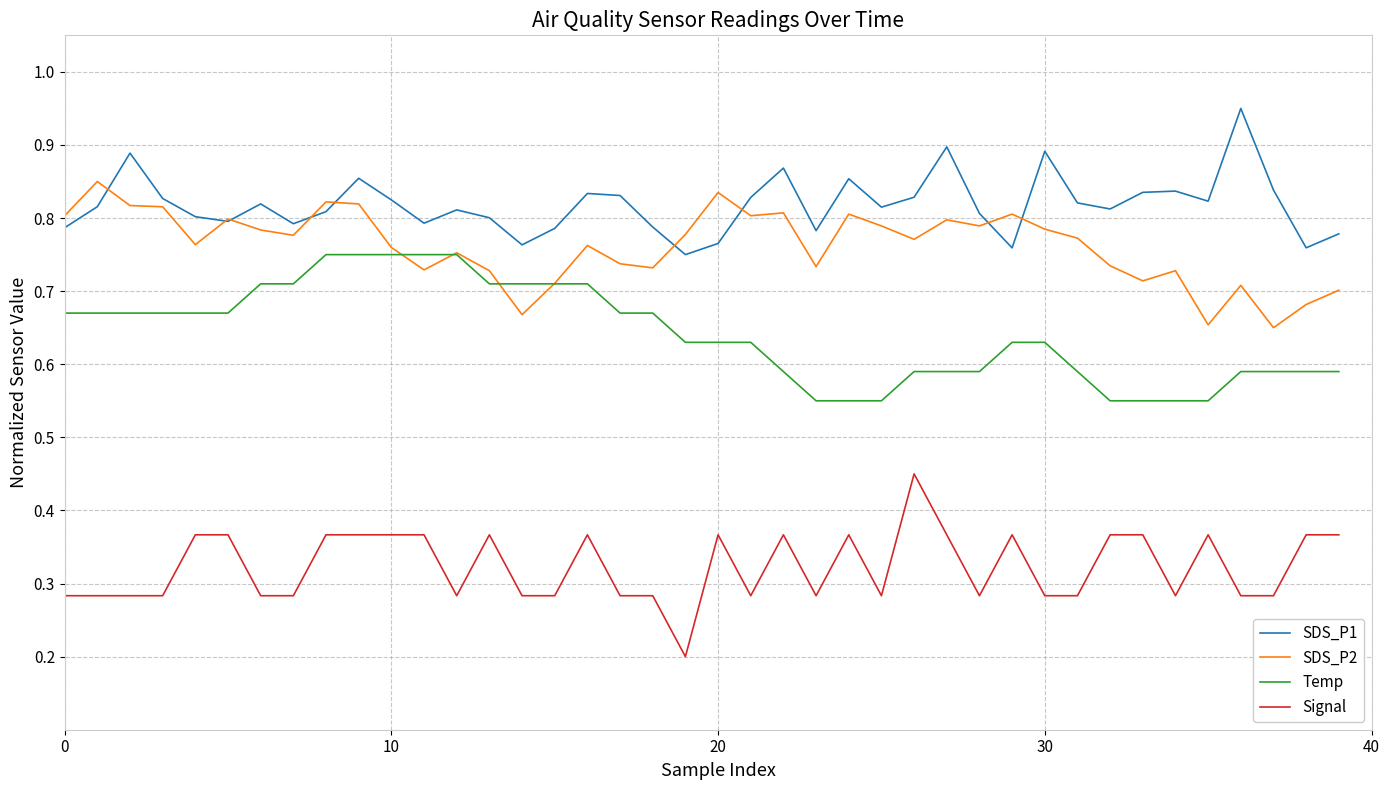

True or false: Temp and Signal intersect in this chart.

False